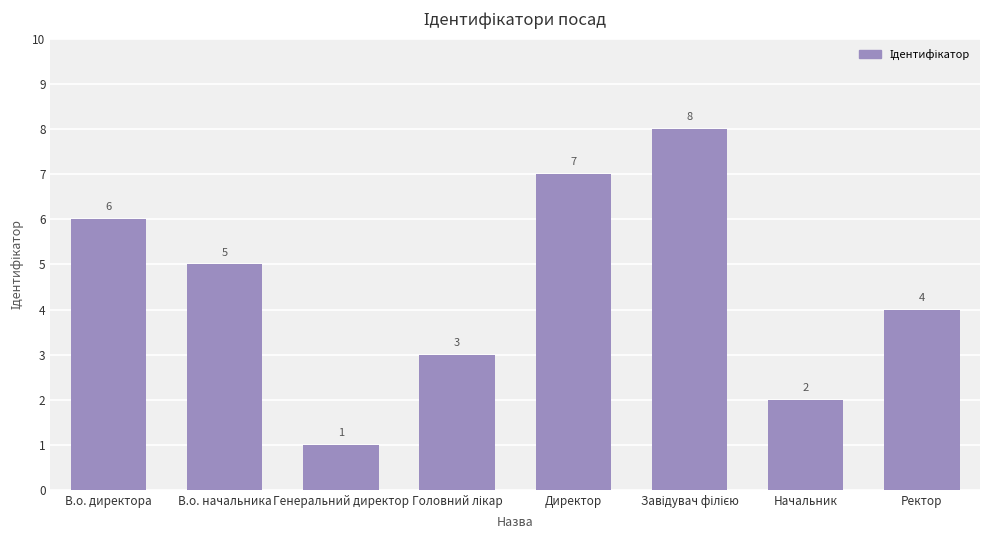

Are the bars grouped side by side (vs. stacked)?

No